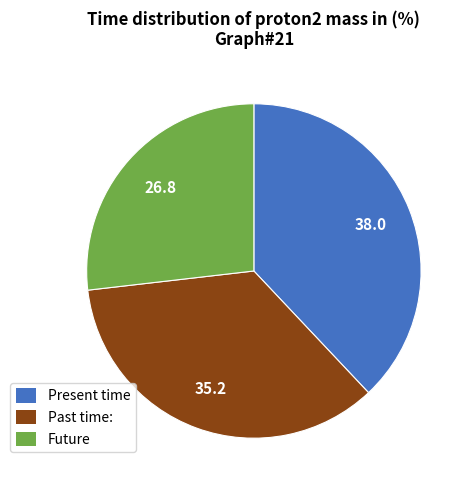

Is there any slice that represents more than half of the pie?

No